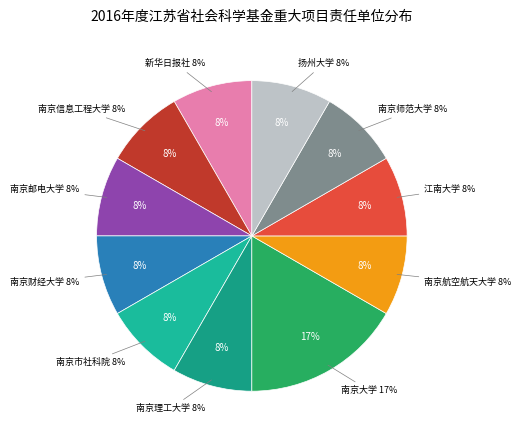

Is it true that 南京财经大学 is 19% of the pie?

False